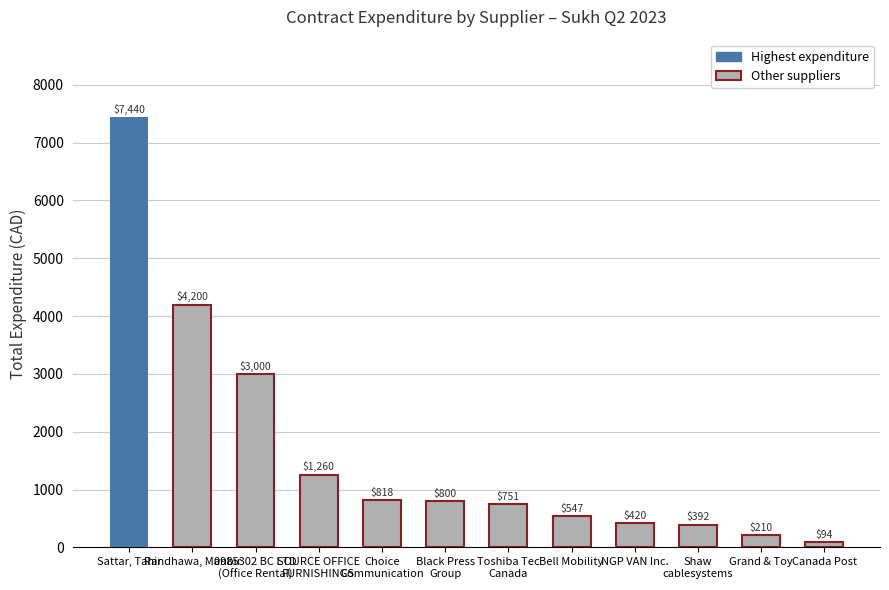

The value at Black Press
Group is 1269.8. True or false?

False